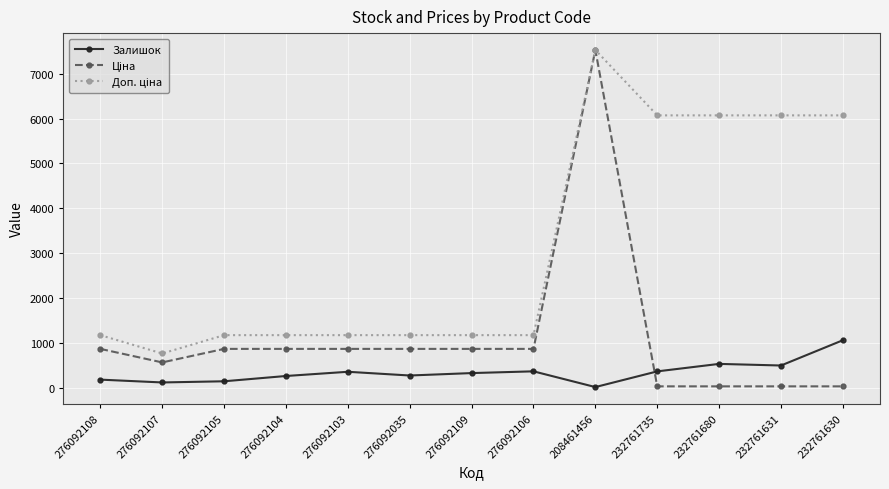

What is the difference between the highest and lowest values at 276092108?

992.2